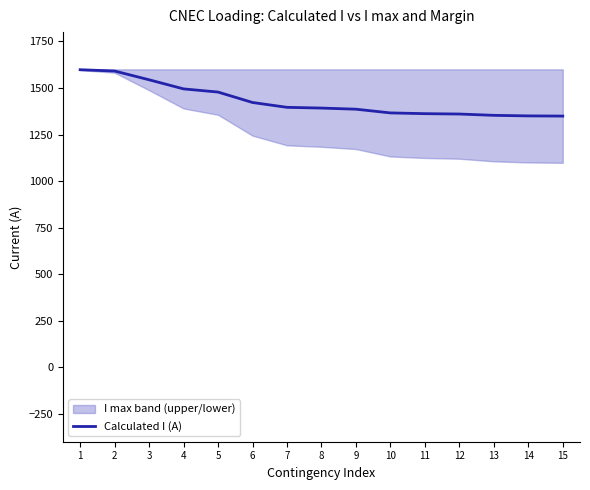

What is the approximate value at 13, to the nearest 10?

1350